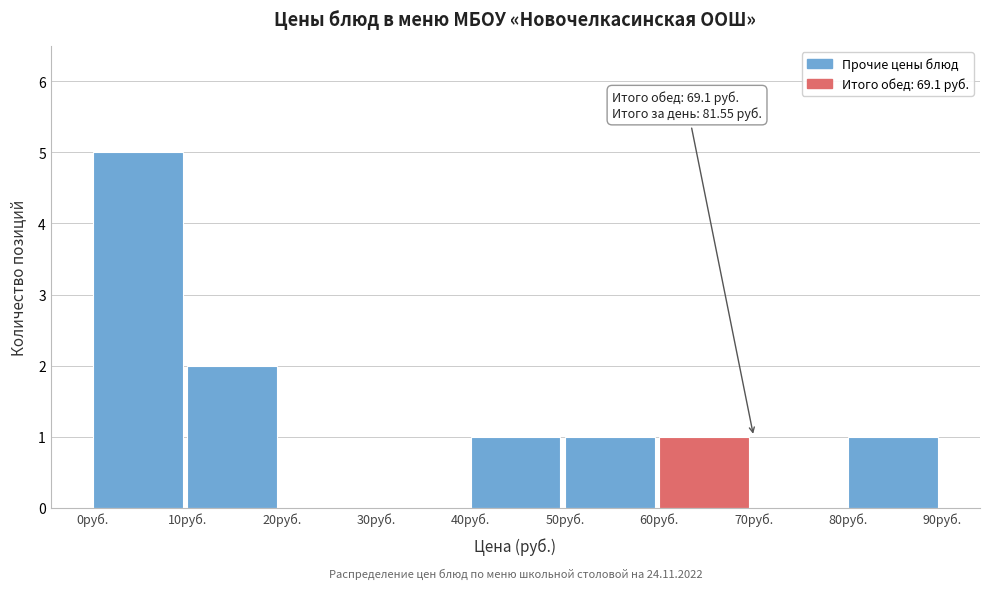

Over which range of the x-axis is the bar tallest?

0 to 10